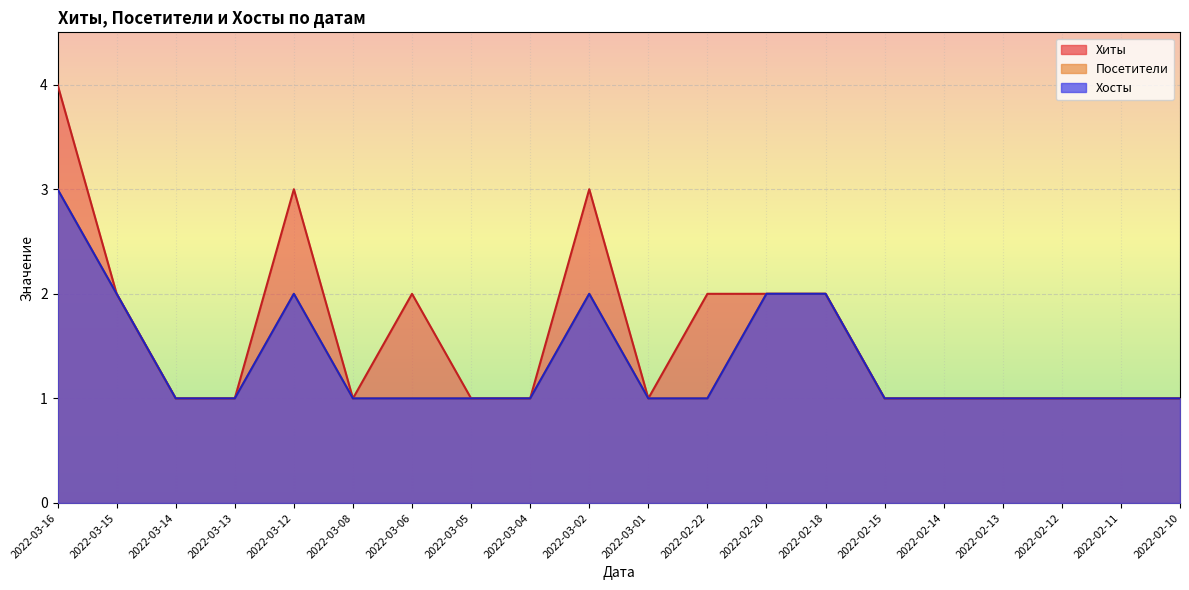

What is the total value across all series at 2022-02-14?

3